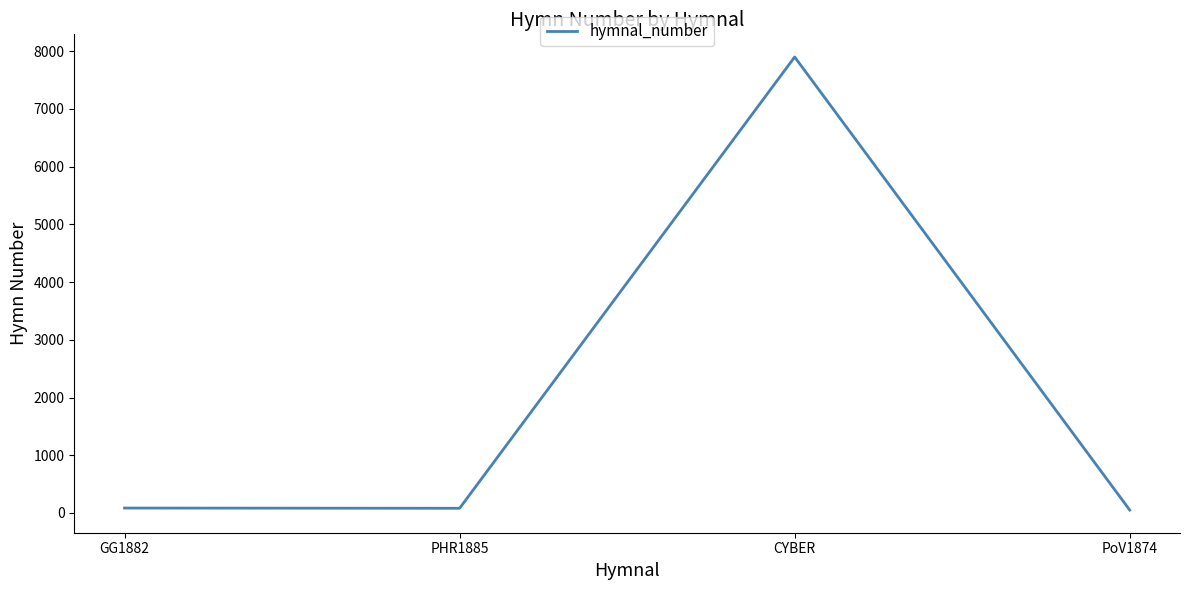

Approximately how many times larger is the value at PHR1885 compared to GG1882?

1.0